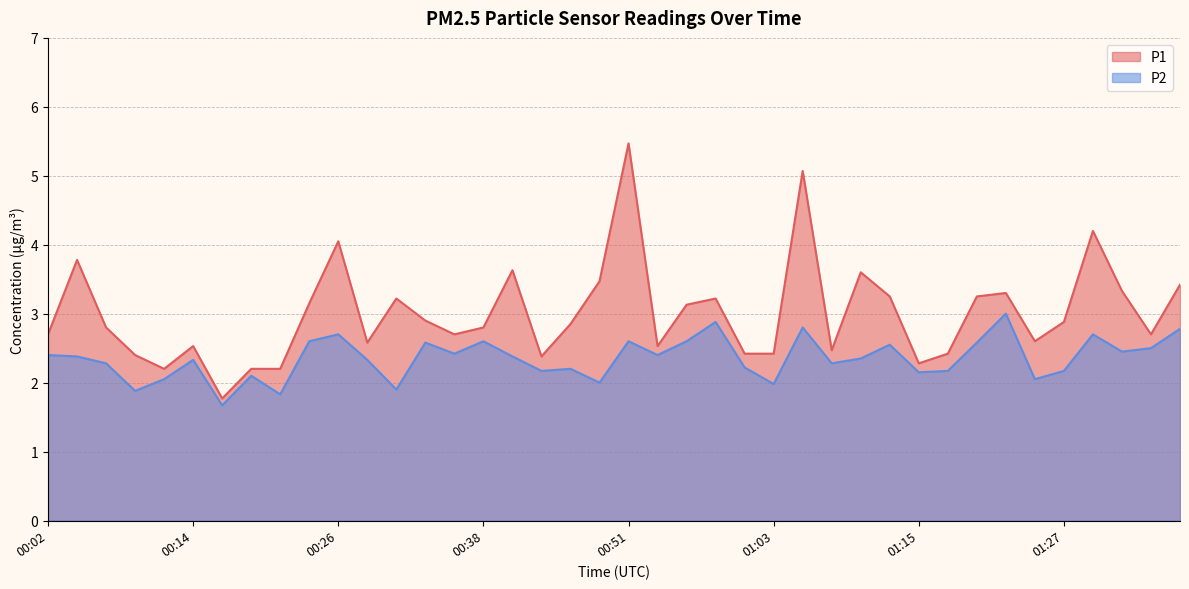

What is the sum of all P1 values?

120.3